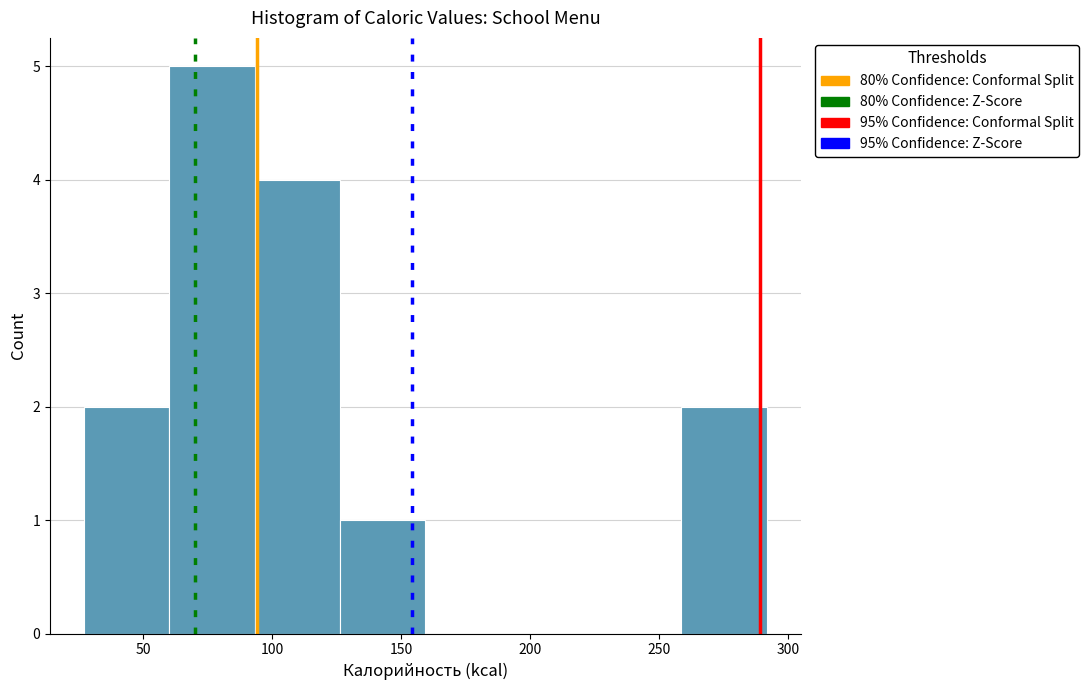

Reading left to right, list every bar in this chart as the range it spans on the x-axis followed by its height. Neither the bar edges nor the heights are printed on the chart, so give them approximately, as read against the axes.

25 to 60: 2
60 to 95: 5
95 to 125: 4
125 to 160: 1
160 to 190: 0
190 to 225: 0
225 to 260: 0
260 to 290: 2